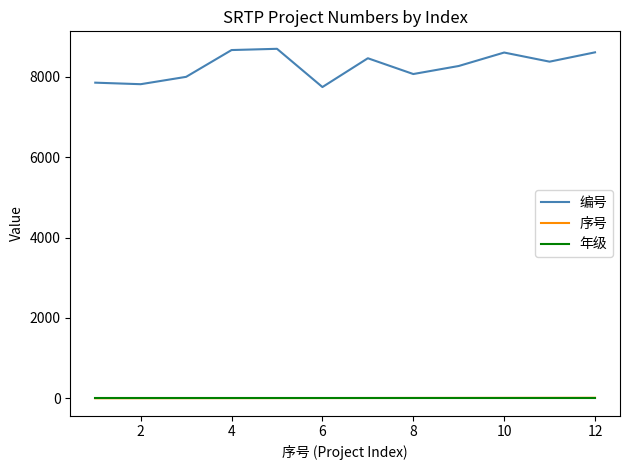

Which series has the largest total across all categories?

编号